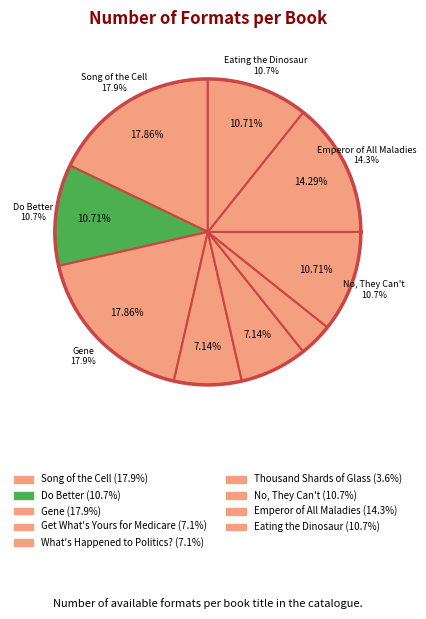

To the nearest percent, what is the average slice percentage?

11%